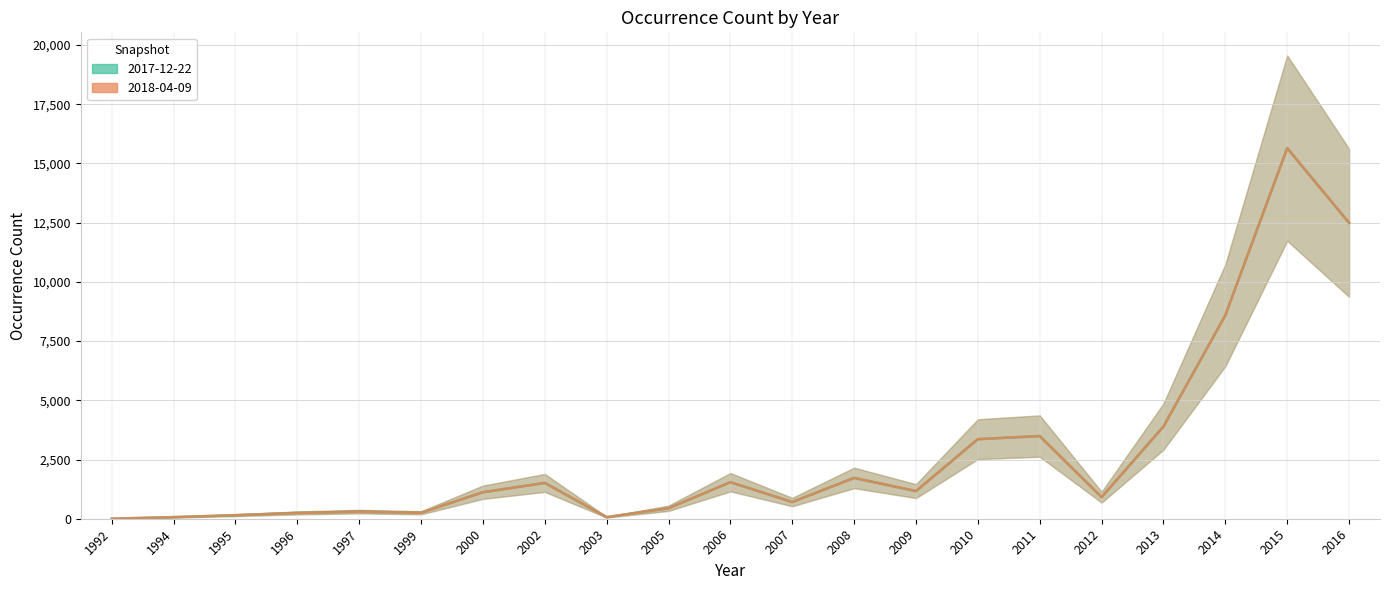

At 1996, list the series in order from smallest to largest.

2017-12-22, 2018-04-09